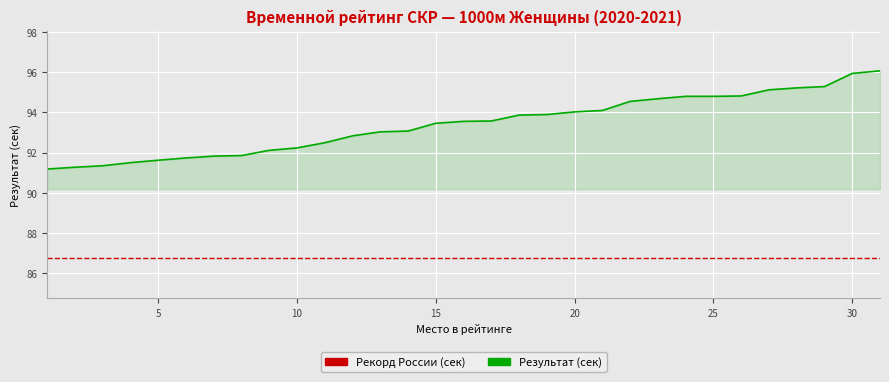

What is the lowest value of the Результат (сек) series?

91.2